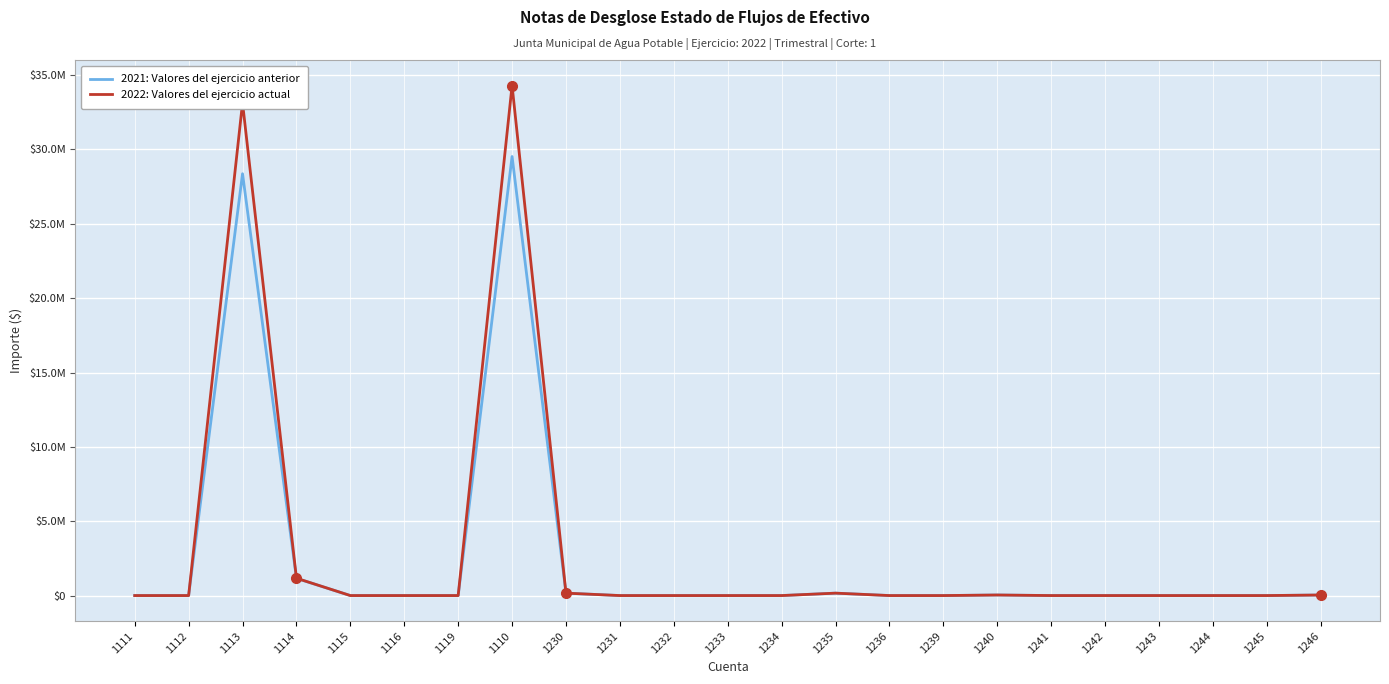

Between 1115 and 1230, which series saw the biggest shift?

2021: Valores del ejercicio anterior